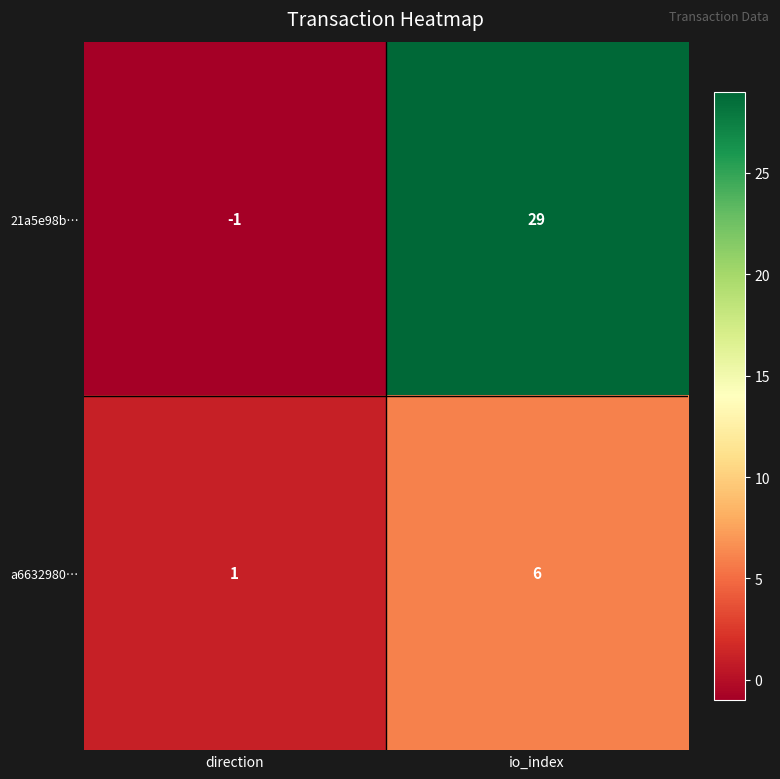

What value does the 21a5e98b… series have at io_index, to the nearest 10?

30